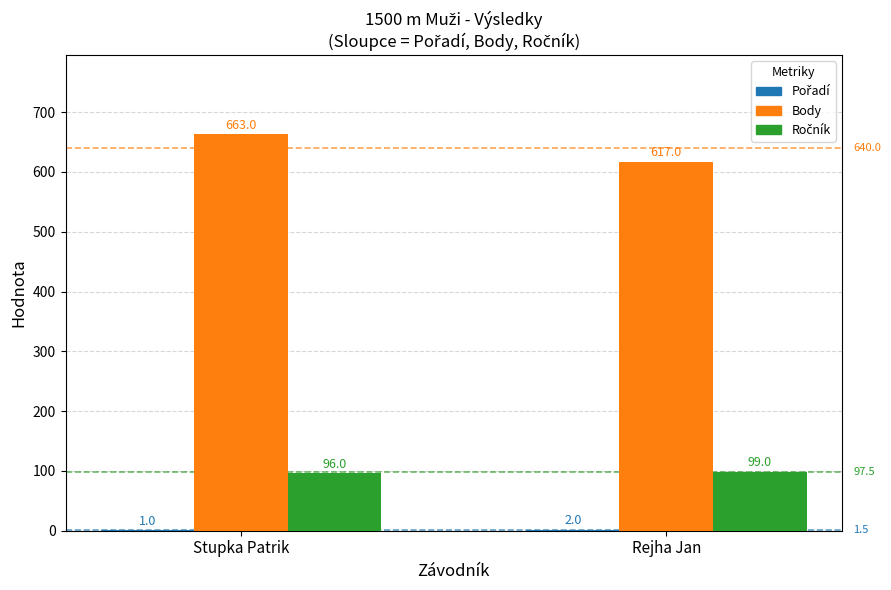

At which category is the sum across all series the highest?

Stupka Patrik